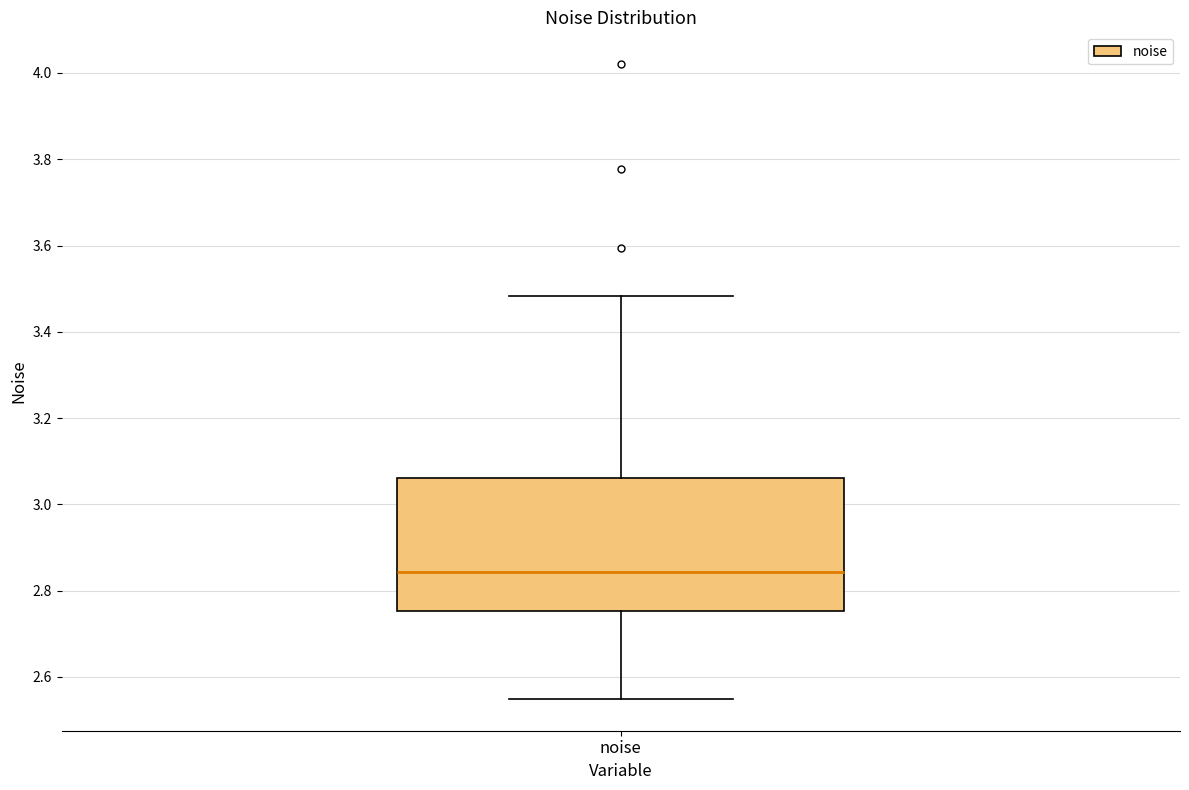

Transcribe this box plot: give where the median line is, the range the box spans, and where the two whiskers end, as read against the y-axis. The values are not printed on the chart, so give them approximately, as read against the axis.

median 2.84, box 2.76 to 3.06, whiskers 2.54 to 3.48